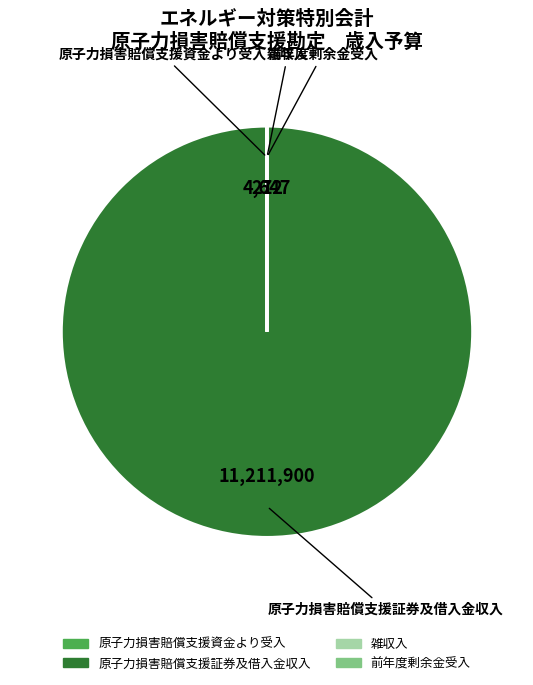

The 原子力損害賠償支援証券及借入金収入 slice represents 100% of the pie. True or false?

True